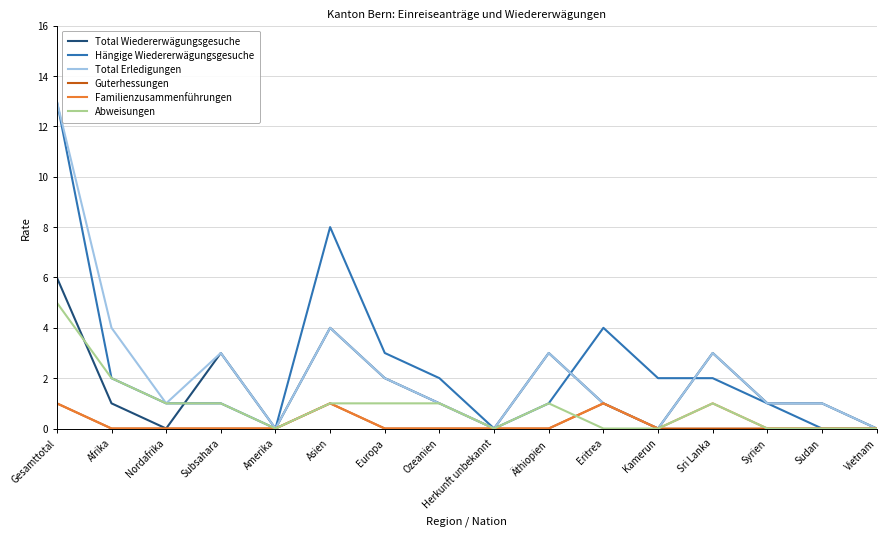

What is the difference between the highest and lowest values at Eritrea?

4